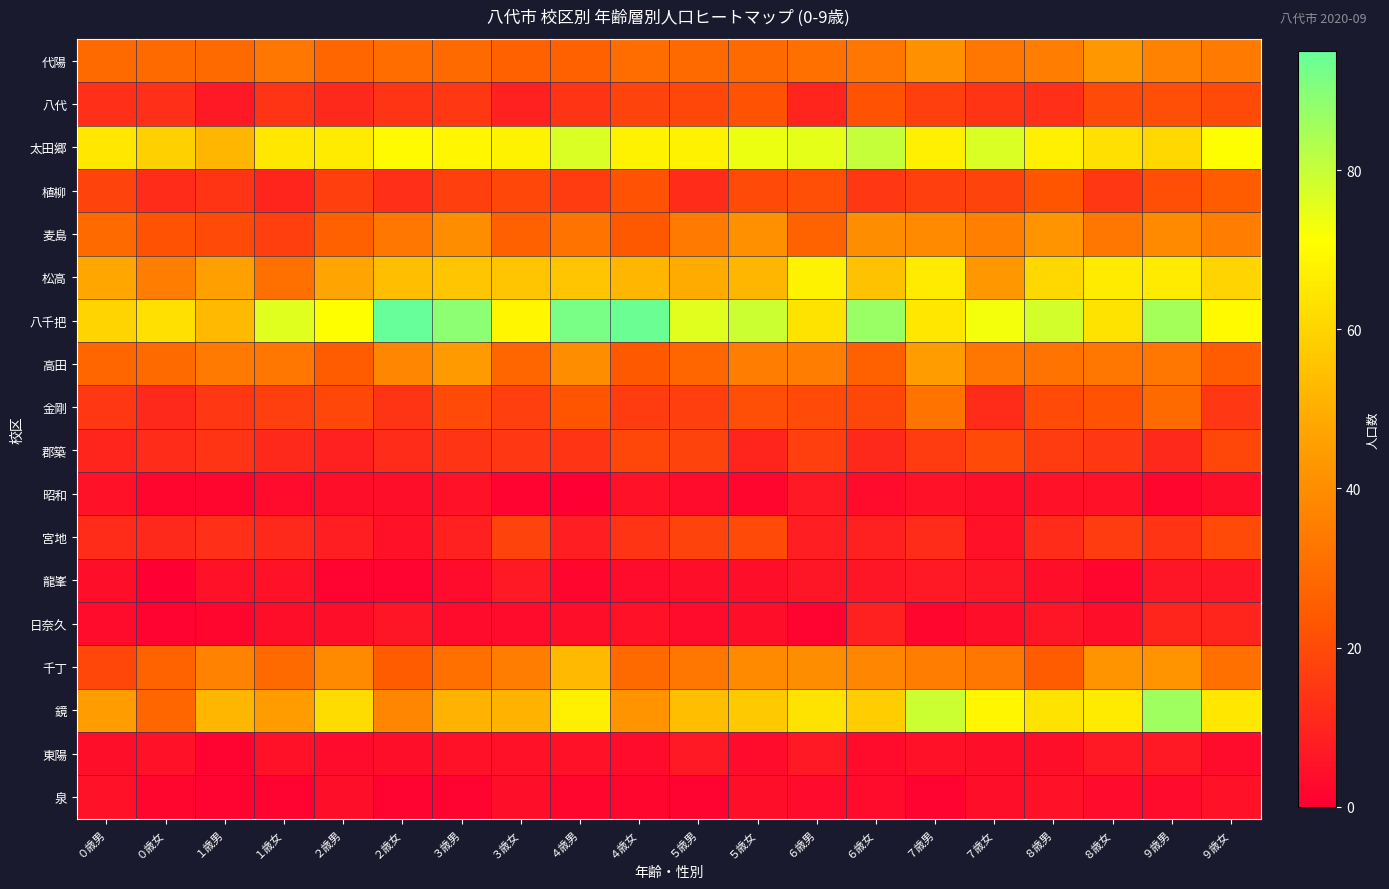

Rank the series at ５歳女 from lowest to highest value.

昭和, 東陽, 龍峯, 日奈久, 泉, 郡築, 植柳, 宮地, 金剛, 八代, 代陽, 高田, 千丁, 麦島, 松高, 鏡, 太田郷, 八千把